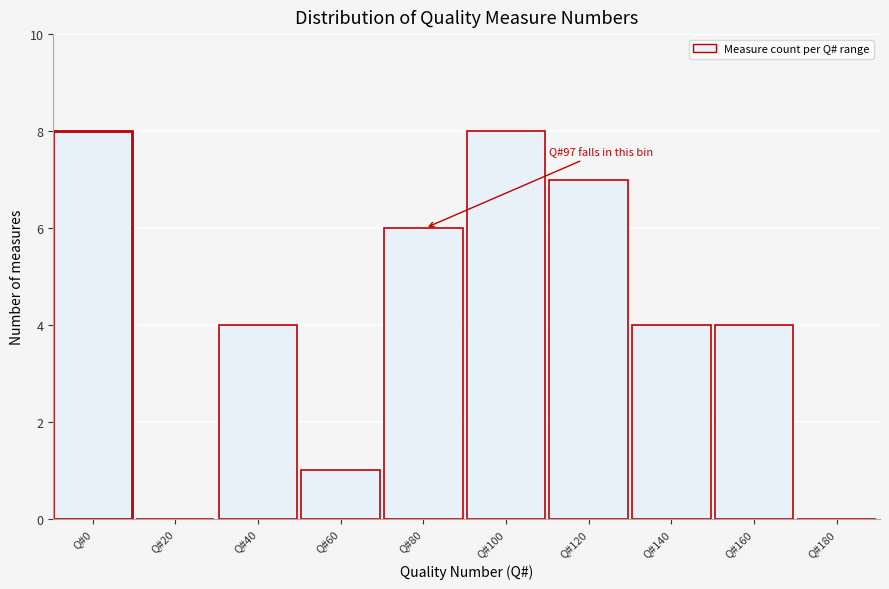

Reading right to left, list all the values displayed in this chart.

Q#180=0	Q#160=4	Q#140=4	Q#120=7	Q#100=8	Q#80=6	Q#60=1	Q#40=4	Q#20=0	Q#0=8